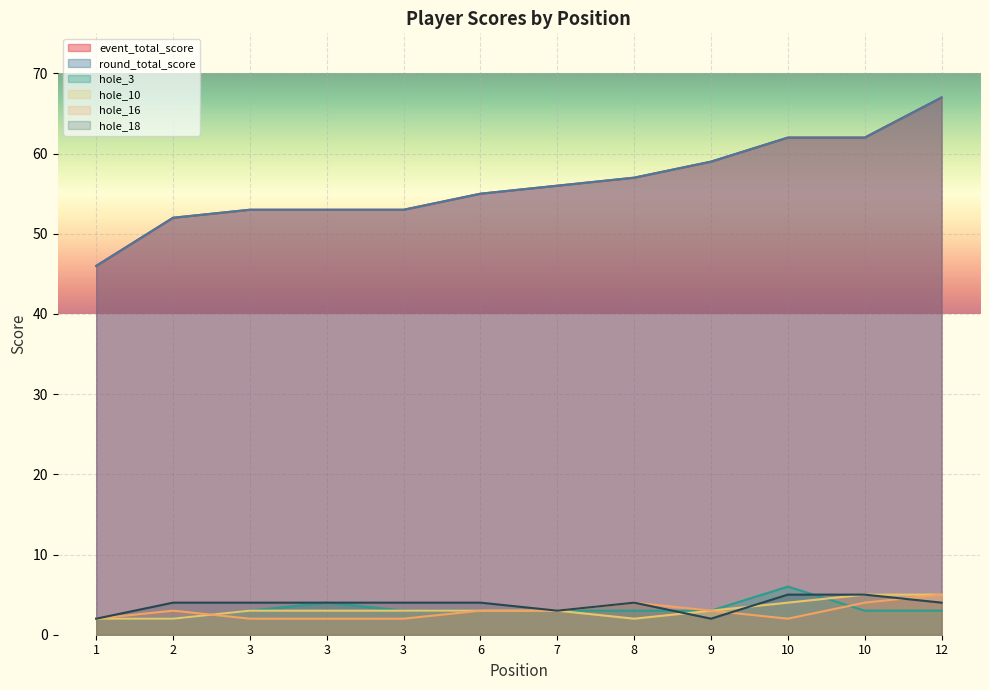

Reading left to right, list all the values displayed in this chart.

event_total_score: 46	52	53	53	53	55	56	57	59	62	62	67
round_total_score: 46	52	53	53	53	55	56	57	59	62	62	67
hole_3: 2	2	3	4	3	3	3	3	3	6	3	3
hole_10: 2	2	3	3	3	3	3	2	3	4	5	5
hole_16: 2	3	2	2	2	3	3	4	3	2	4	5
hole_18: 2	4	4	4	4	4	3	4	2	5	5	4